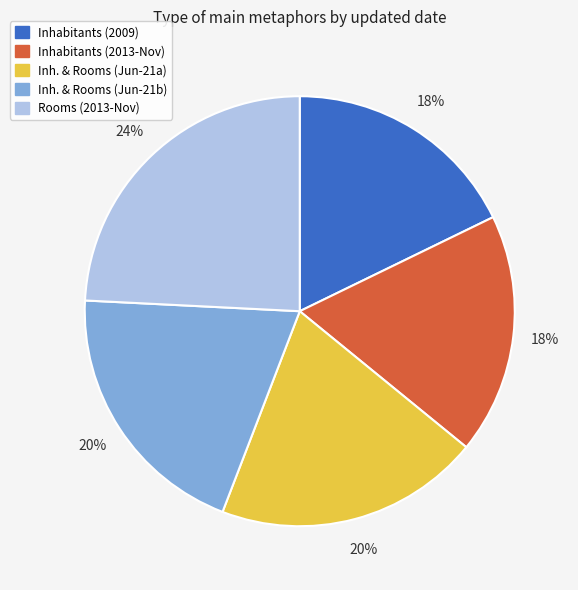

Which has a higher value, Rooms (2013-Nov) or Inhabitants (2009)?

Rooms (2013-Nov)